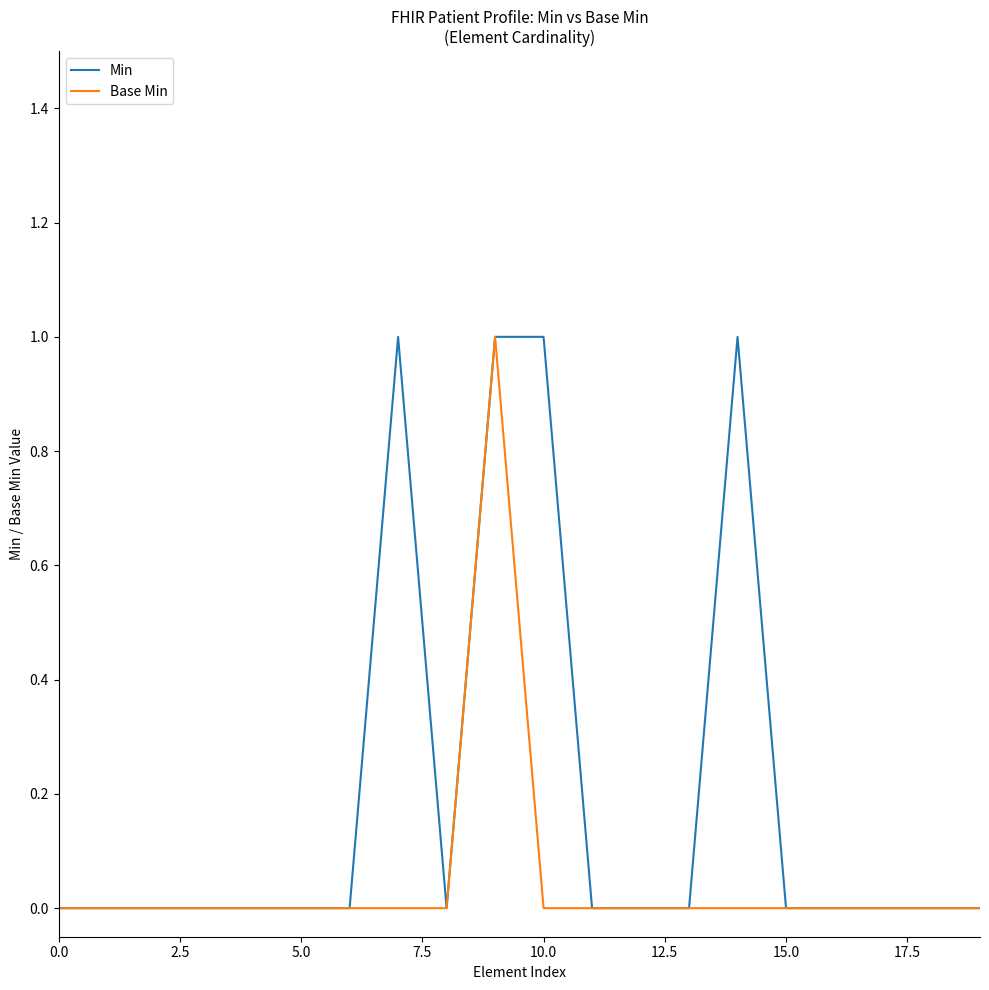

List the series in order of their overall mean, lowest first.

Base Min, Min